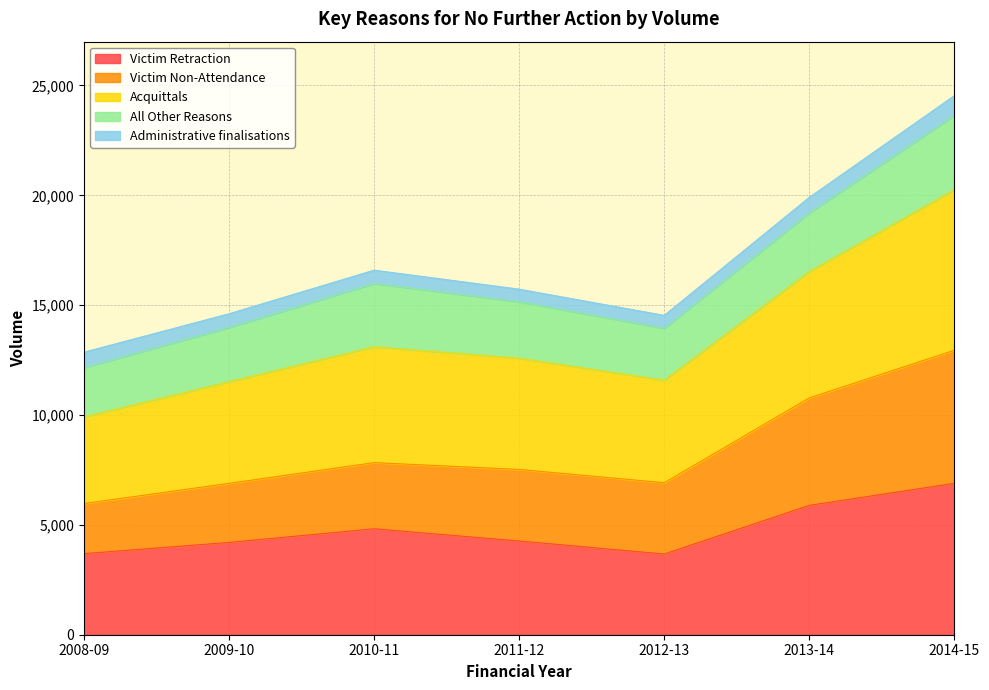

How many interior local peaks does the Victim Retraction series have?

1